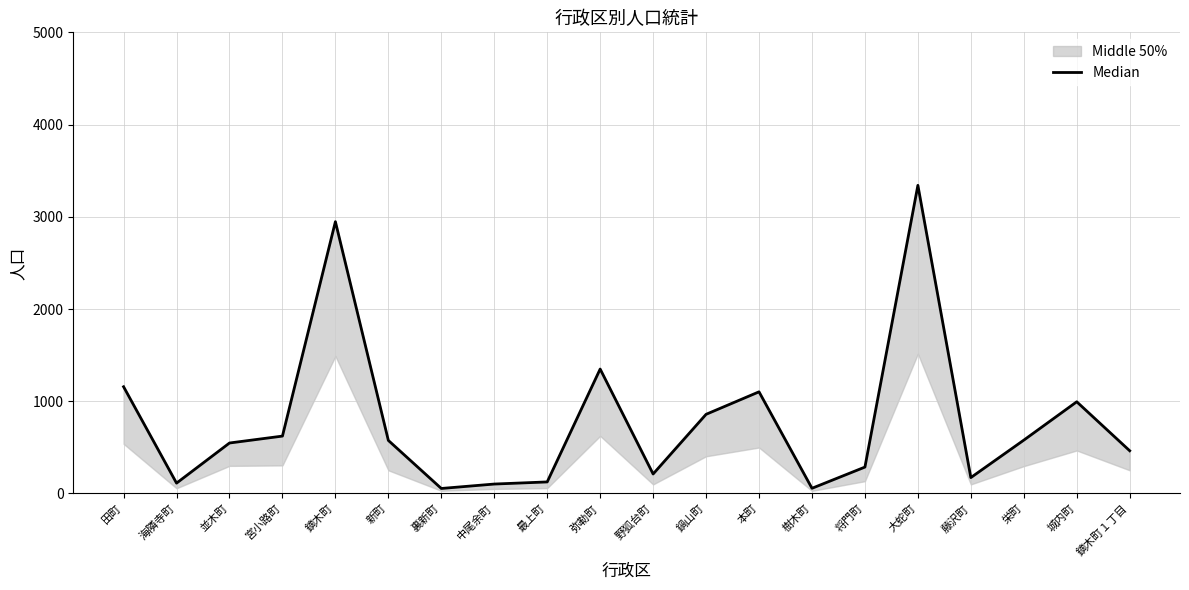

What is the sum of all values?

15651